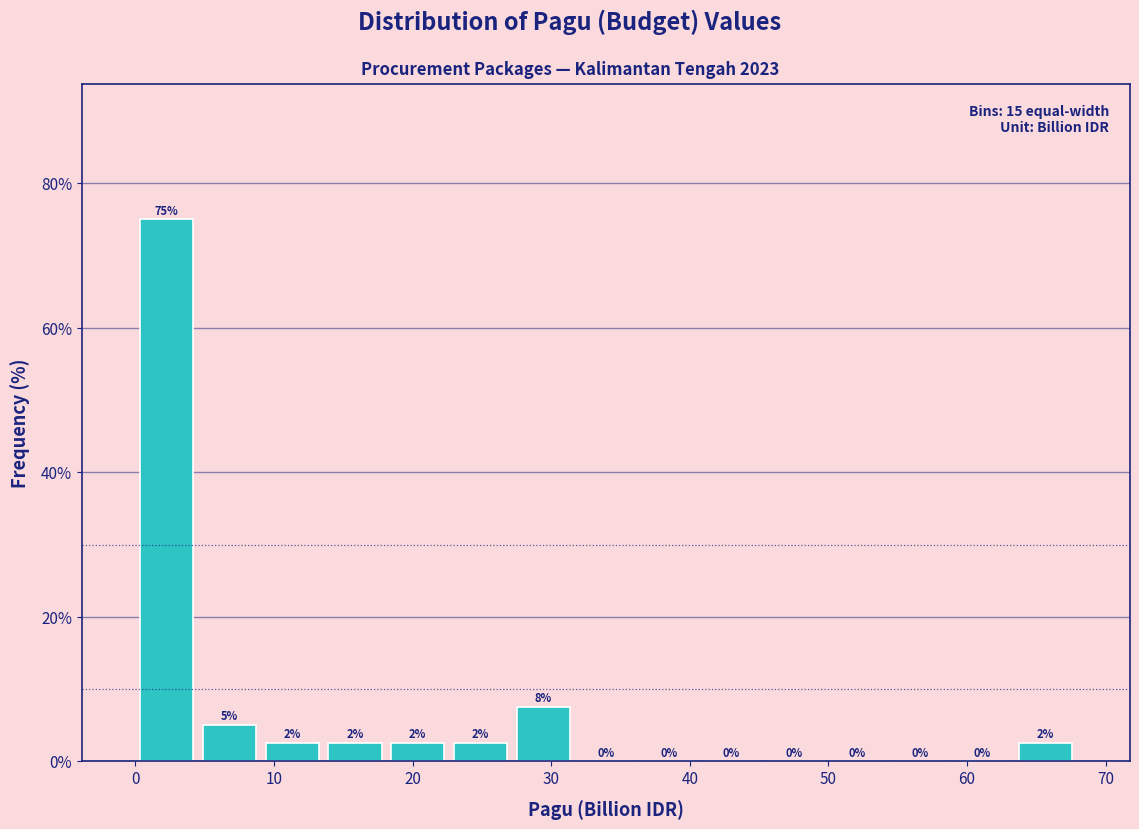

Which range on the x-axis has the tallest bar?

0 to 5